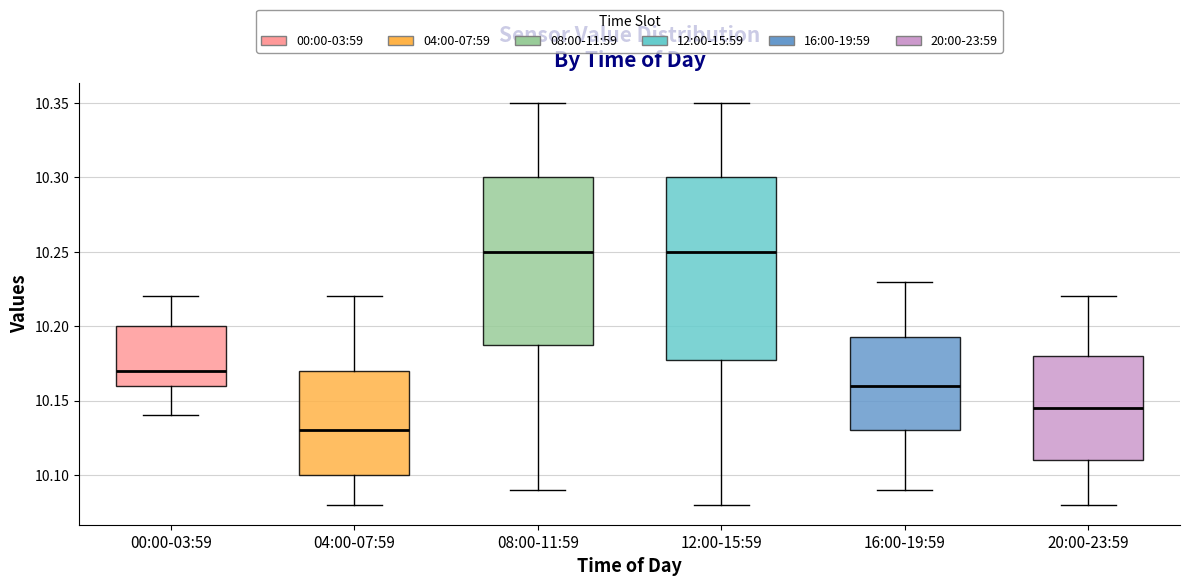

Where does the upper whisker of the box for 00:00-03:59 end on the y-axis? The values are not printed on the chart, so give them approximately, as read against the axis.

10.220